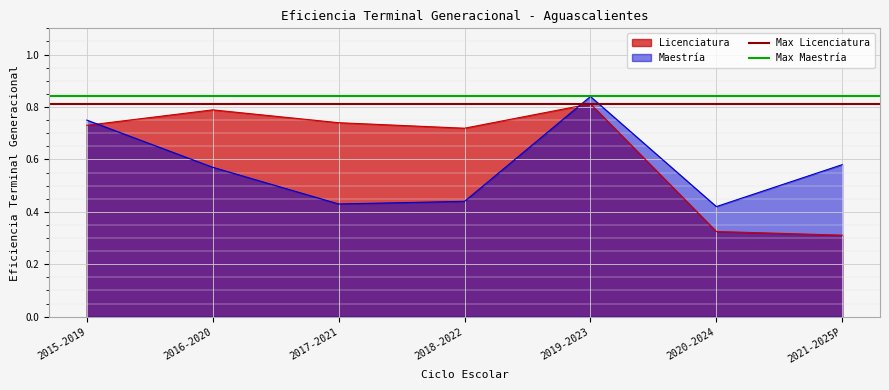

At which label does Maestría reach its peak?

2019-2023